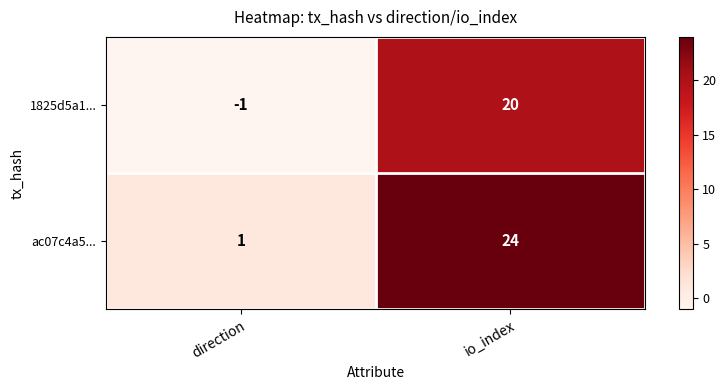

The value of 1825d5a1... at direction is -1. True or false?

True